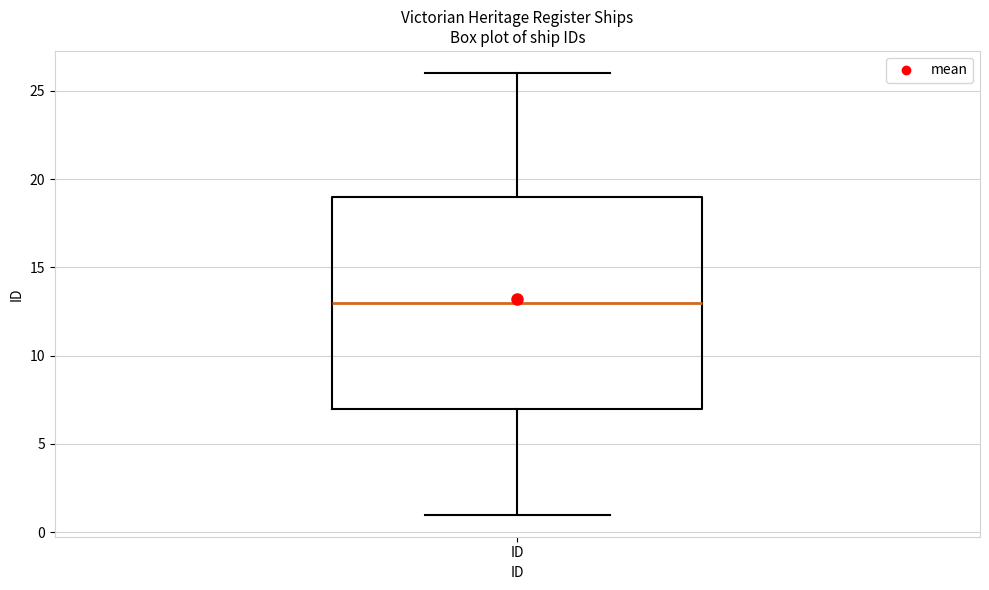

Where does the median line of the box for ID sit on the y-axis? The values are not printed on the chart, so give them approximately, as read against the axis.

13